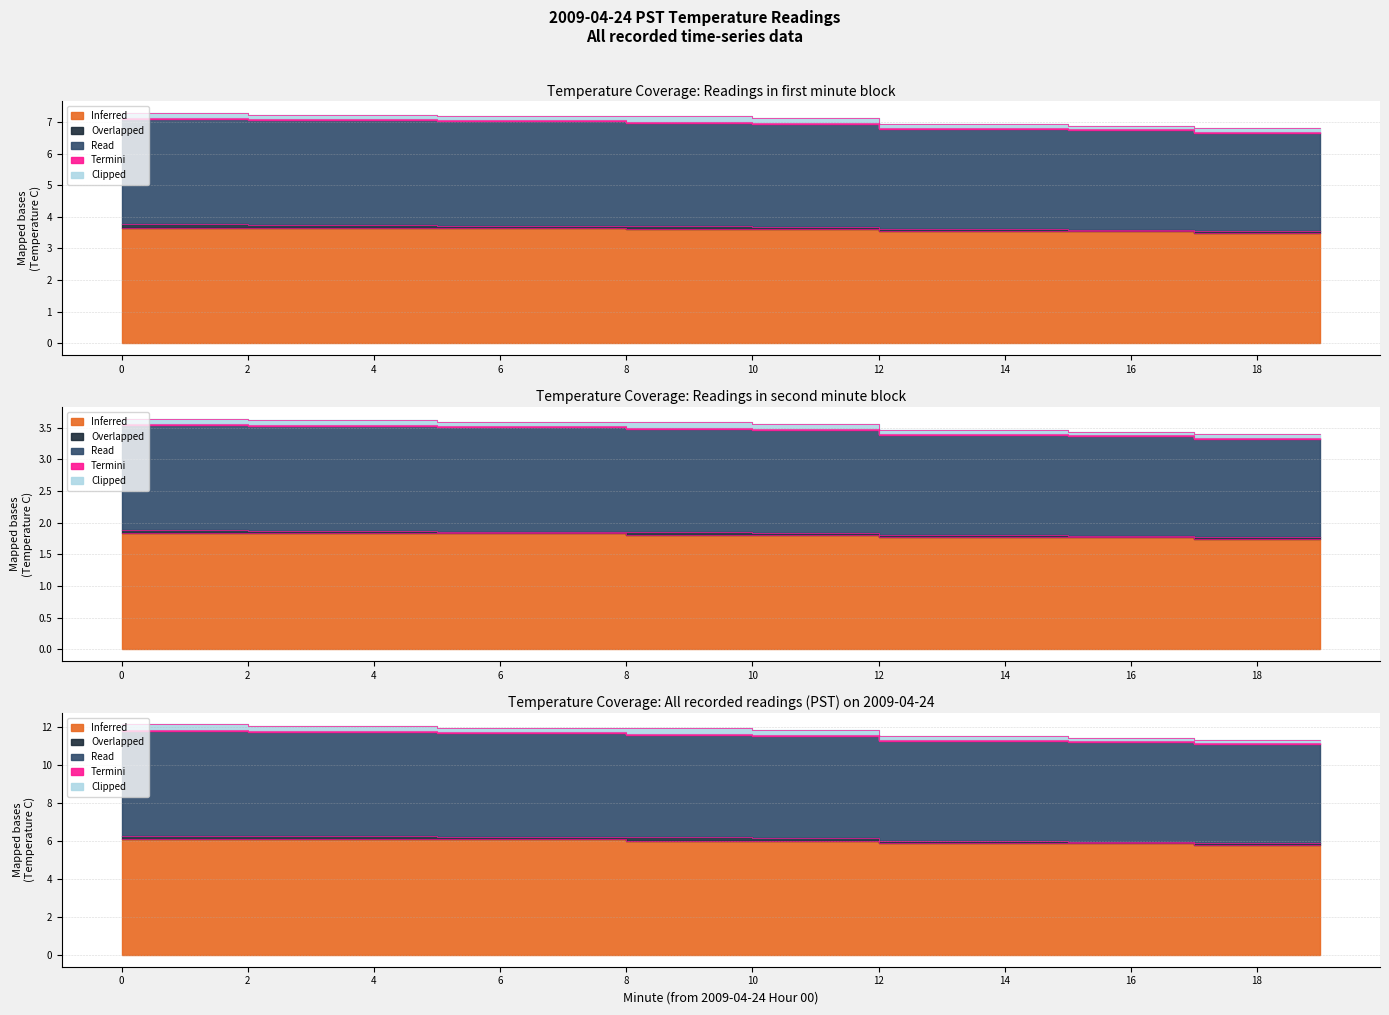

True or false: Read has more than 0 points higher than both neighbors.

False